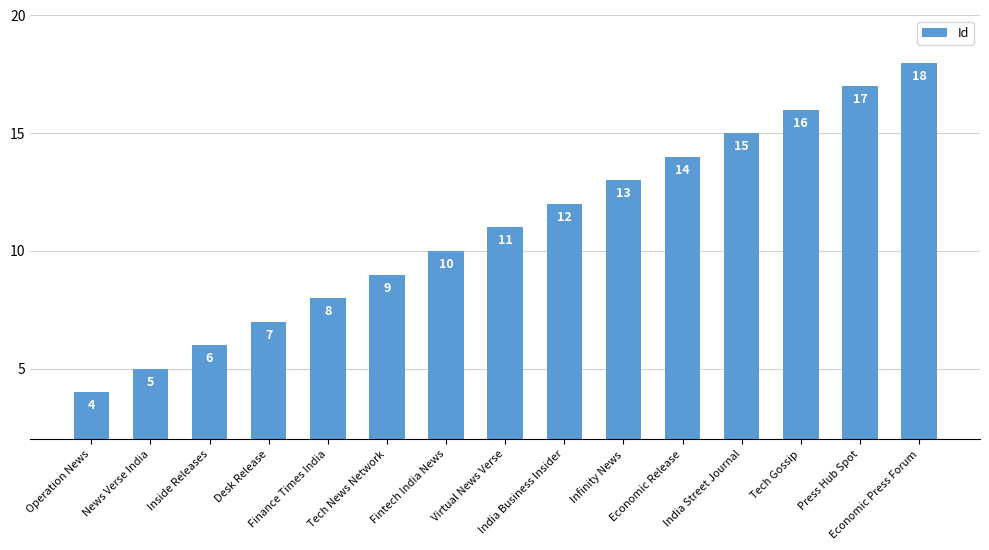

What is the sum of all values?

165